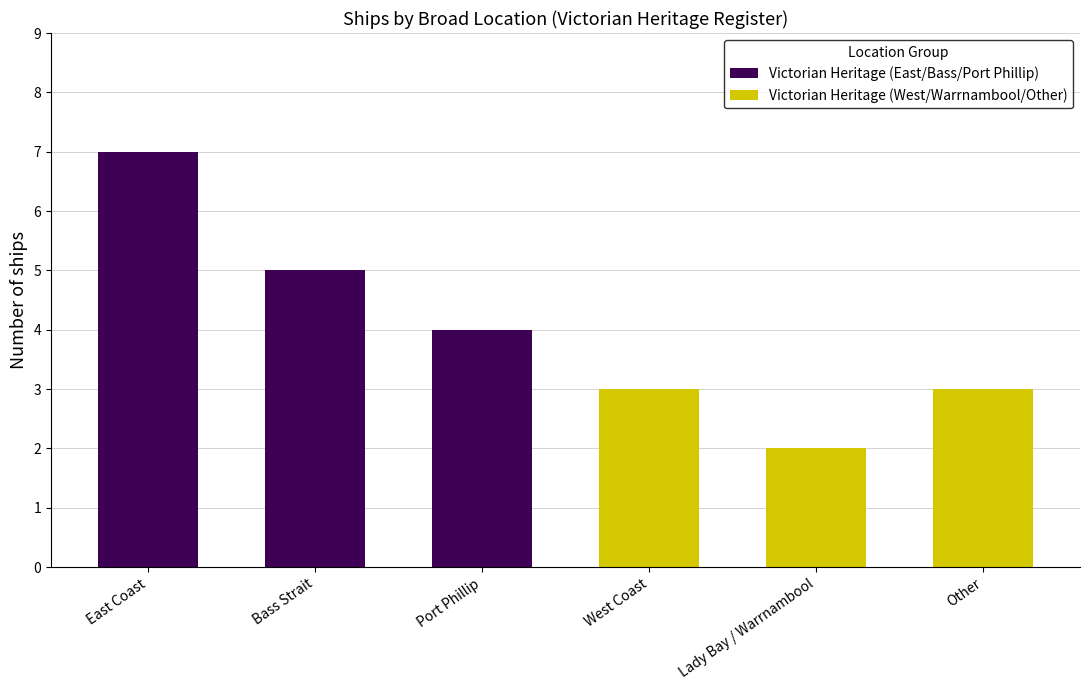

How many data points in Victorian Heritage (East/Bass/Port Phillip) are above 5?

1